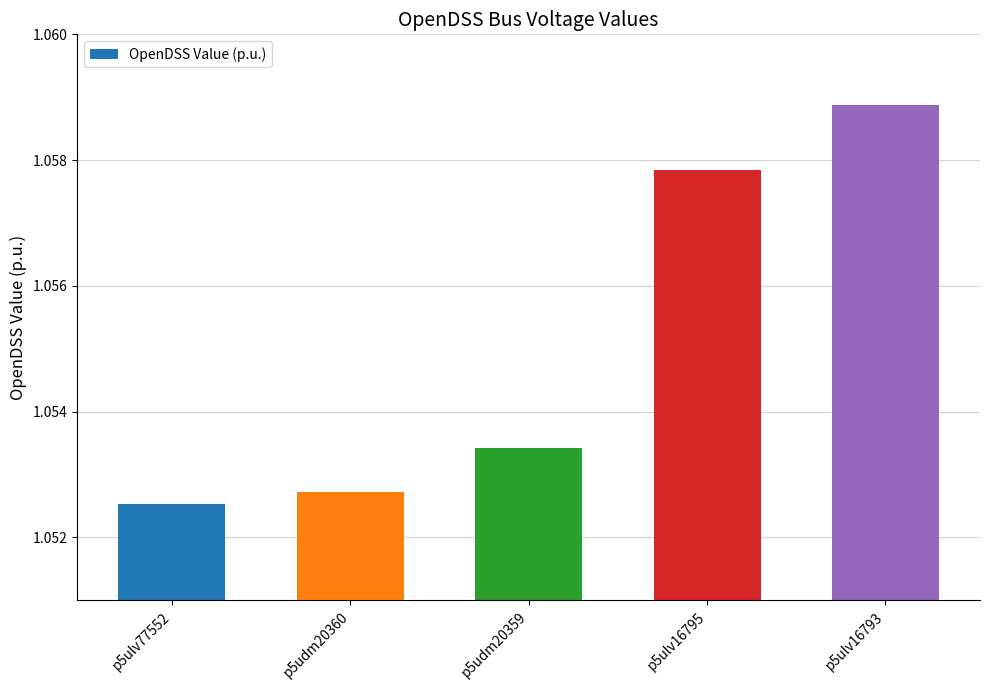

How many values are between 1 and 2?

5